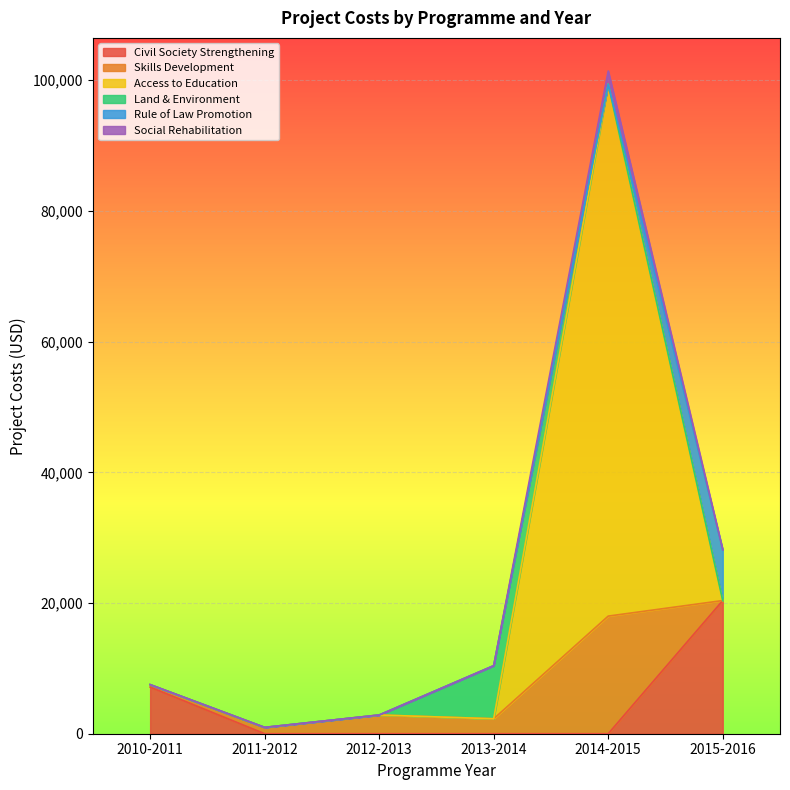

At which category is the sum across all series the highest?

2014-2015